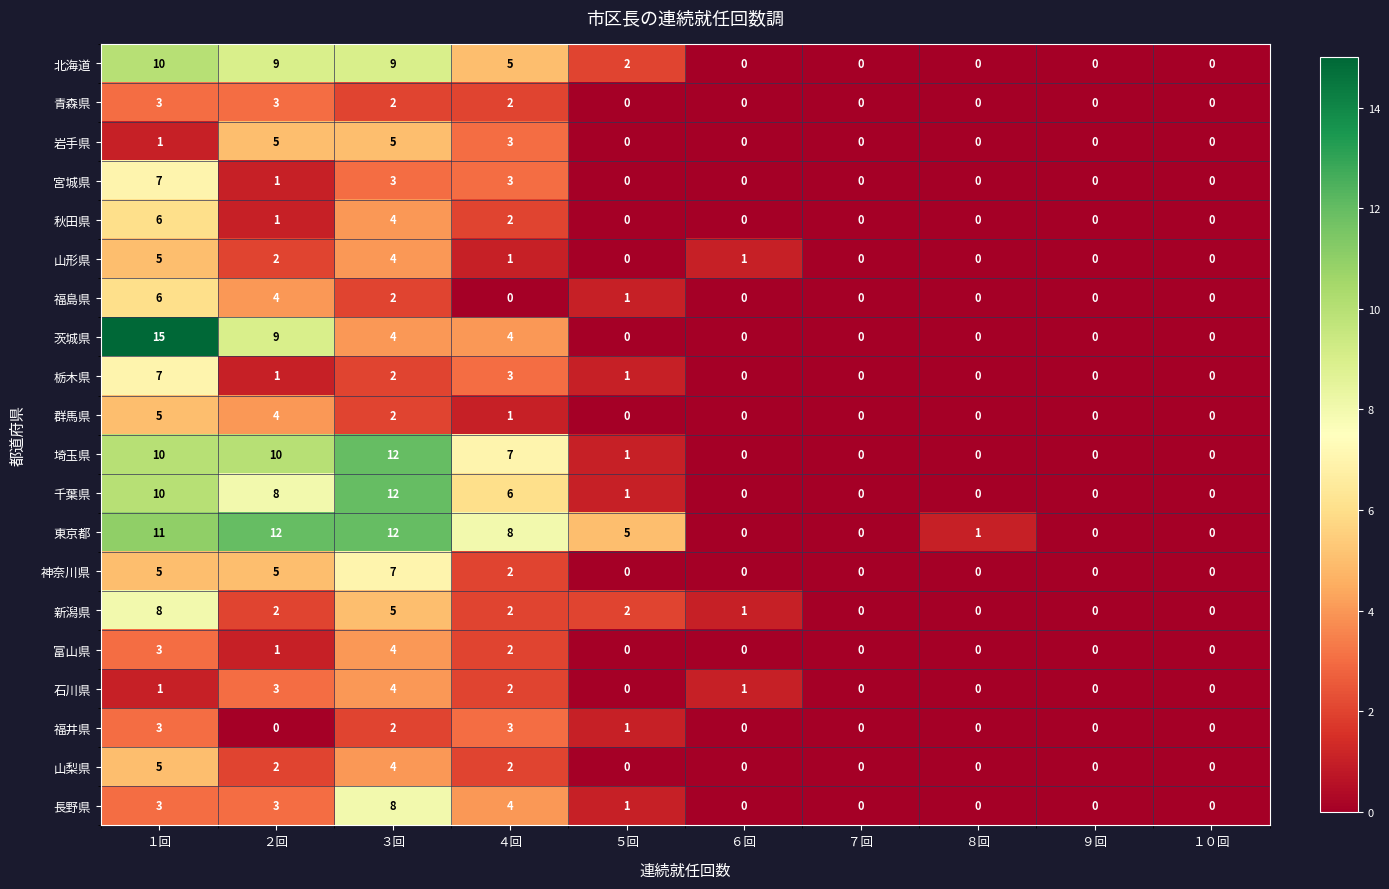

Is it true that 青森県 equals 3 at ４回?

False